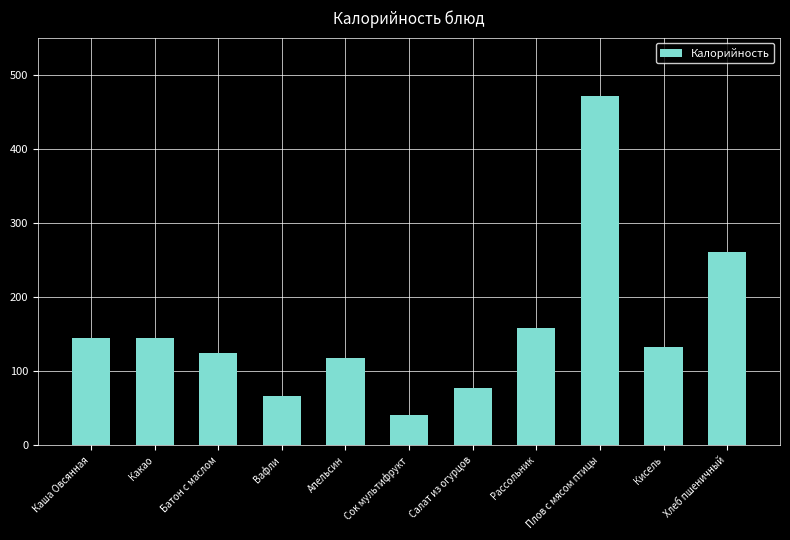

What is the value of the 3rd bar from the left?

124.0